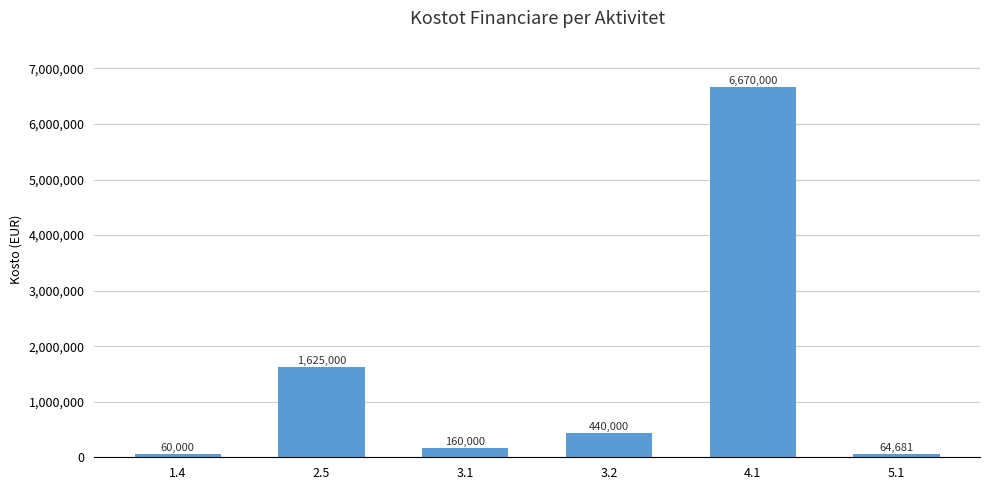

What is the smallest value displayed?

60000